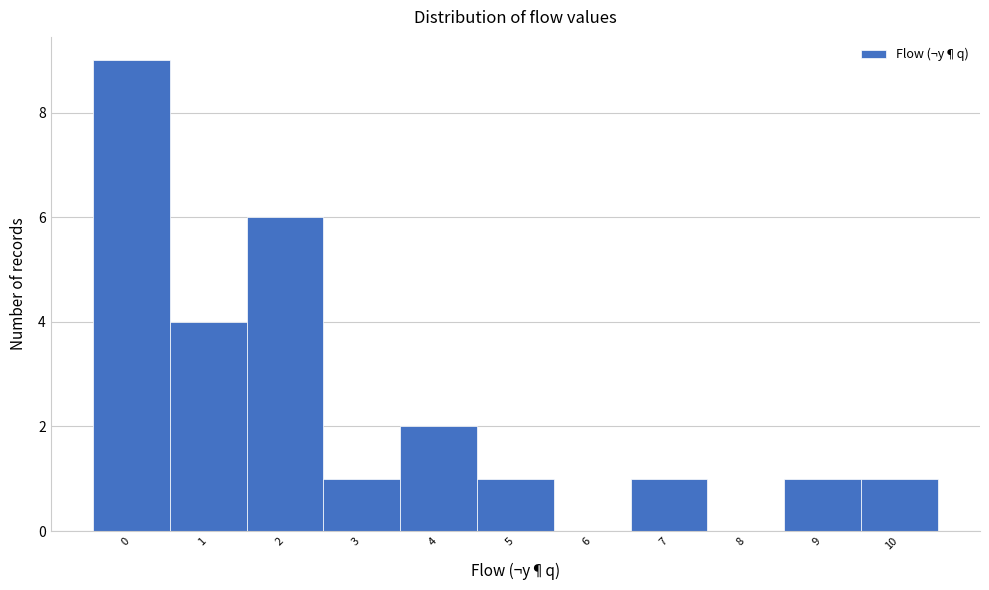

Which range on the x-axis has the tallest bar?

-0.5 to 0.5